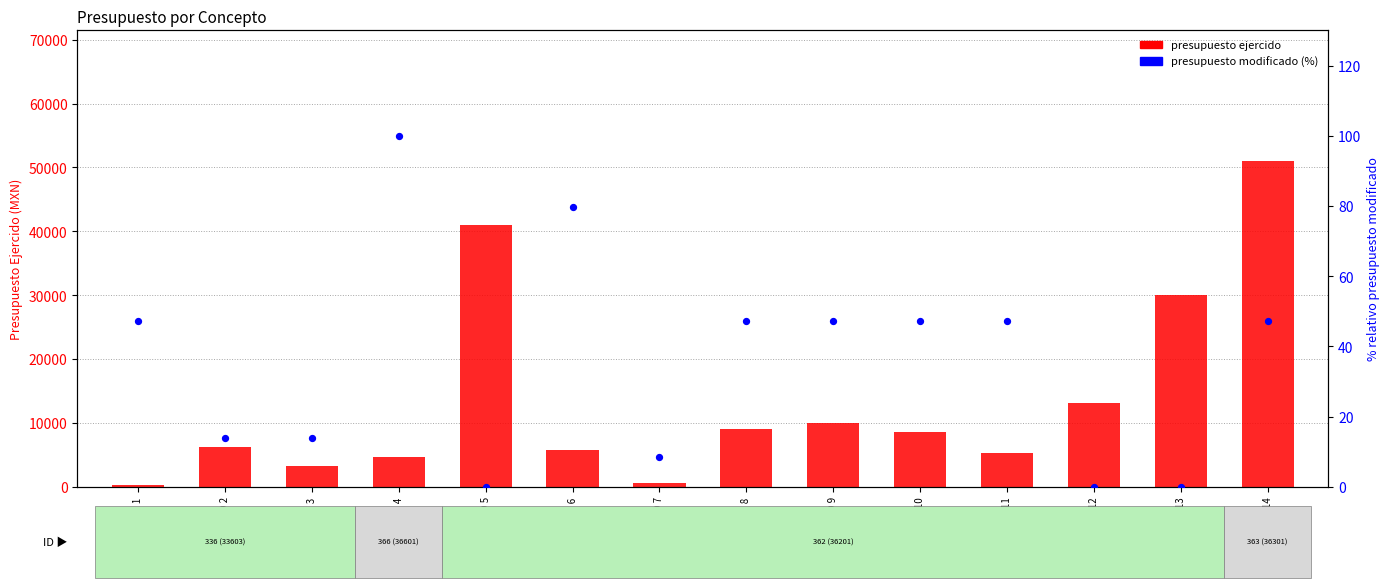

Which series has the largest Y range (max minus min)?

presupuesto ejercido